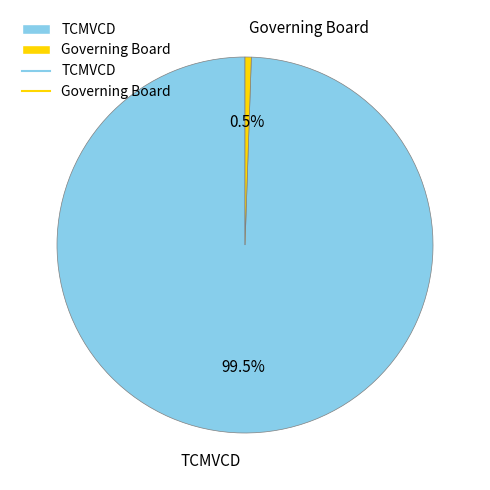

Which slice is the largest?

TCMVCD